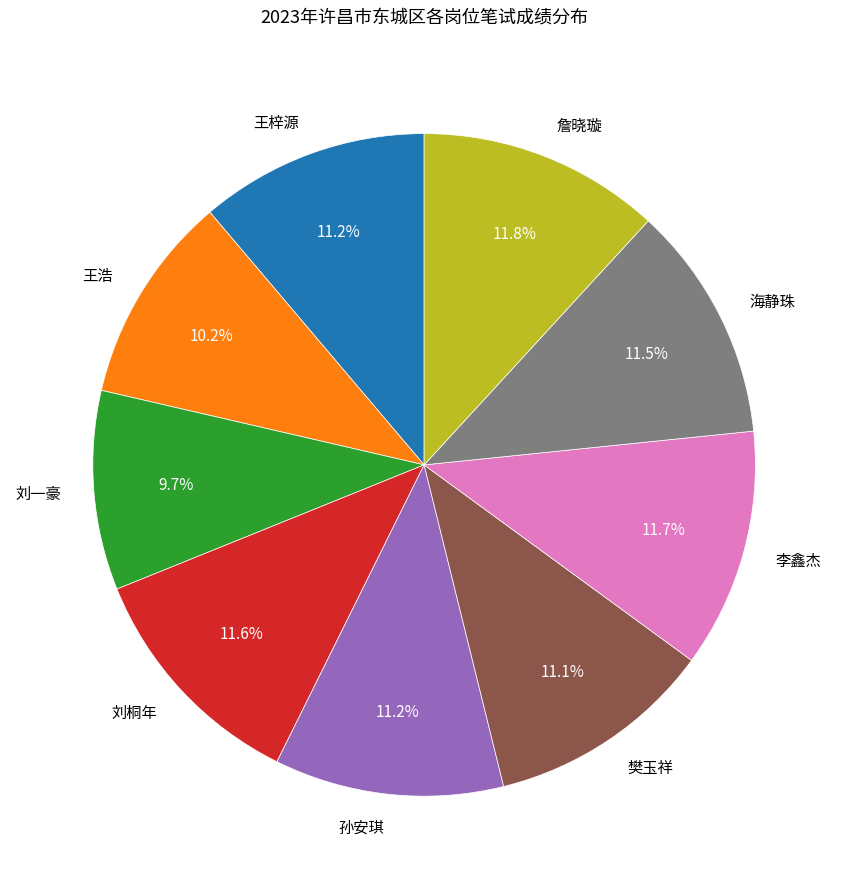

How many segments does this pie chart have?

9